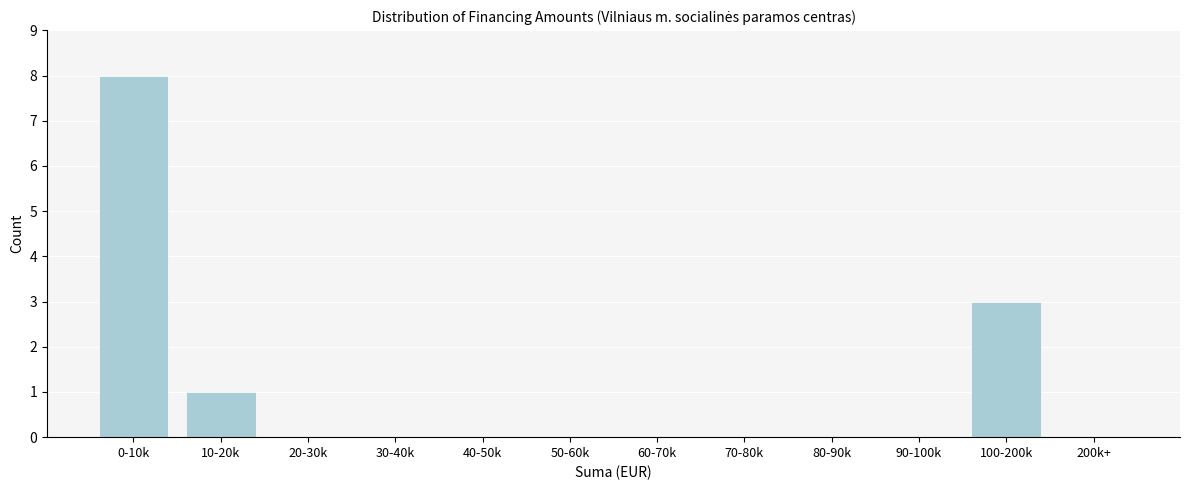

Reading left to right, extract all data points from this chart.

0-10k=8	10-20k=1	20-30k=0	30-40k=0	40-50k=0	50-60k=0	60-70k=0	70-80k=0	80-90k=0	90-100k=0	100-200k=3	200k+=0